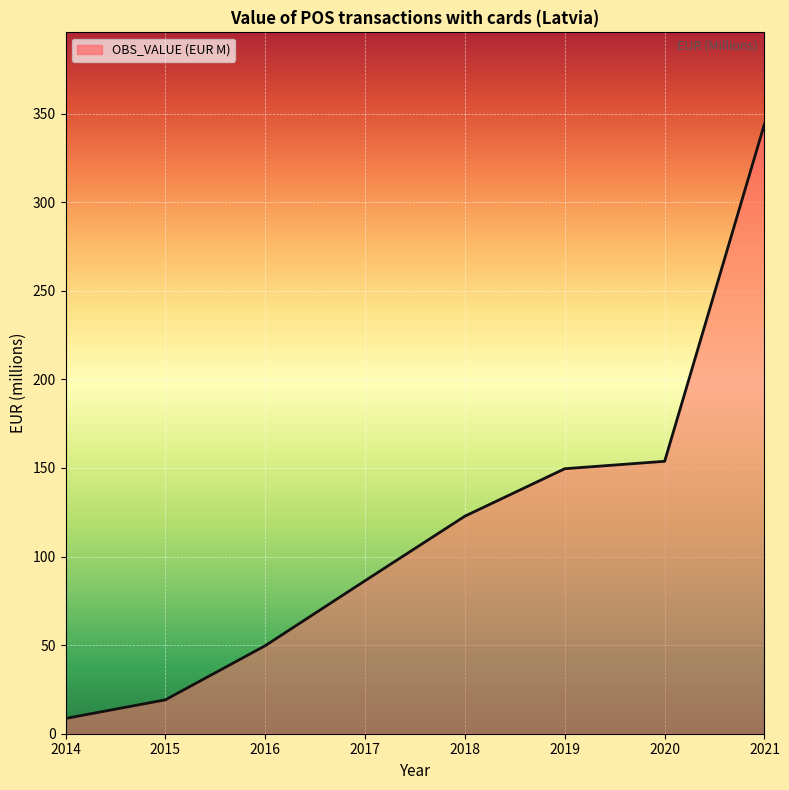

The chart shows a value of 29.1 at 2018. True or false?

False